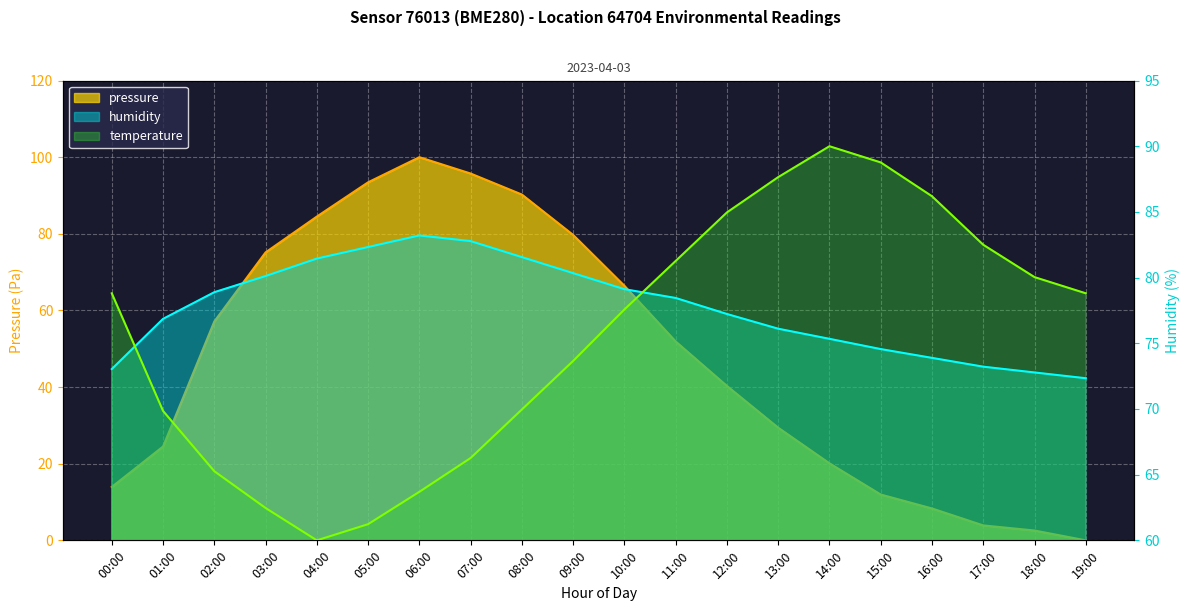

What is the label of the 7th point from the left?

06:00